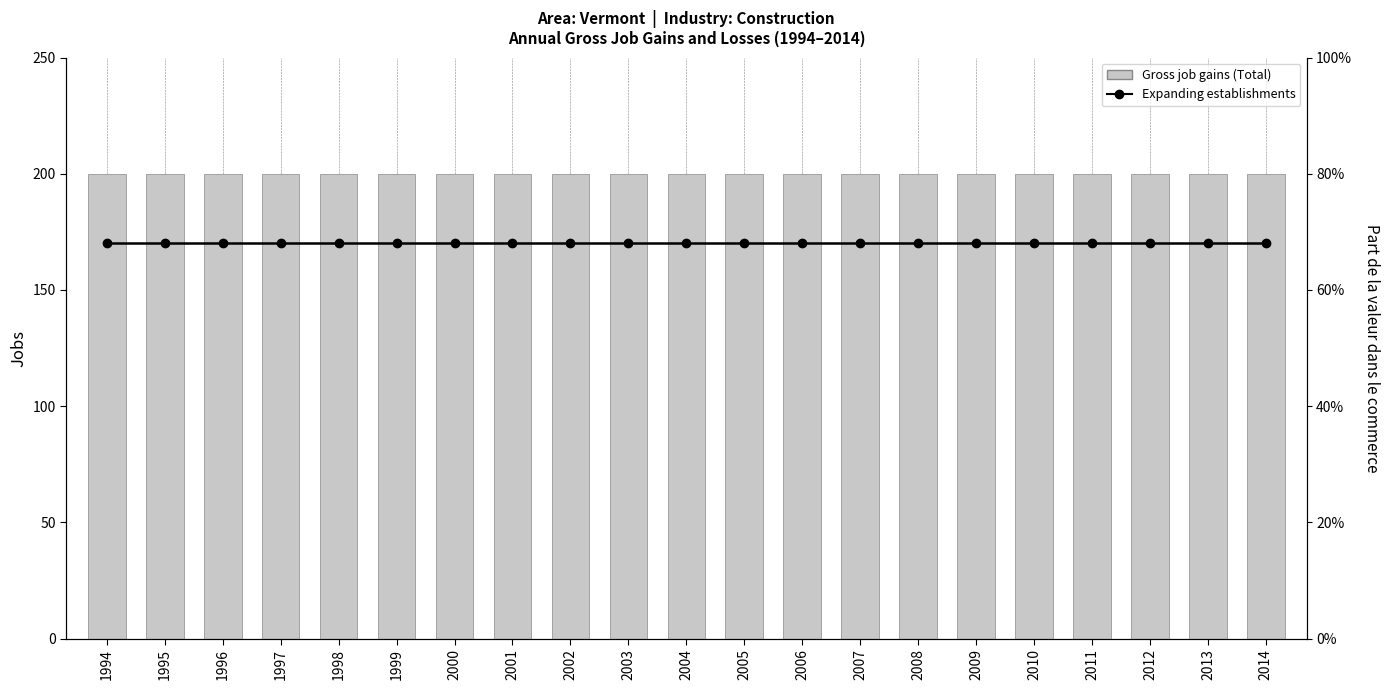

What is the value of the Expanding establishments bar at the 1st from the left?

170